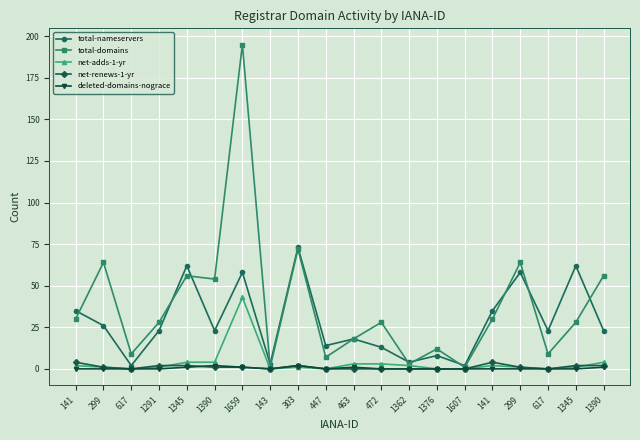

At which category does net-renews-1-yr reach its first local valley?

617